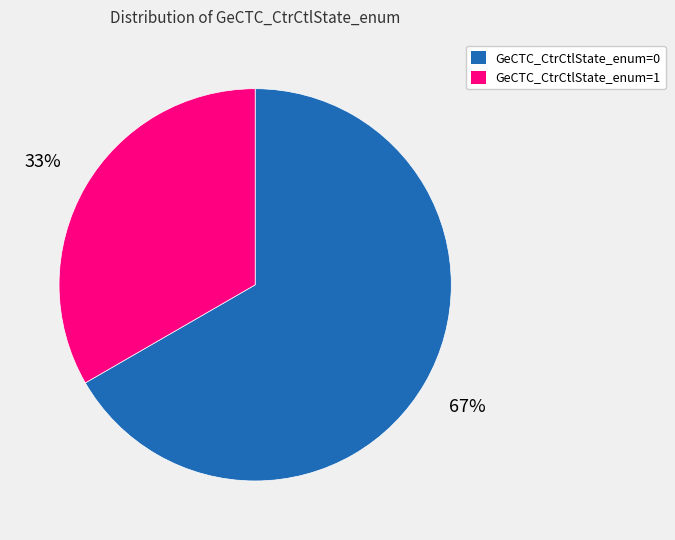

Between GeCTC_CtrCtlState_enum=1 and GeCTC_CtrCtlState_enum=0, which is larger?

GeCTC_CtrCtlState_enum=0